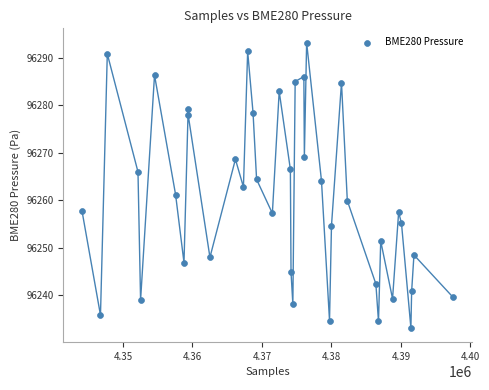

What is the range of X values (max minus min)?

53450.0